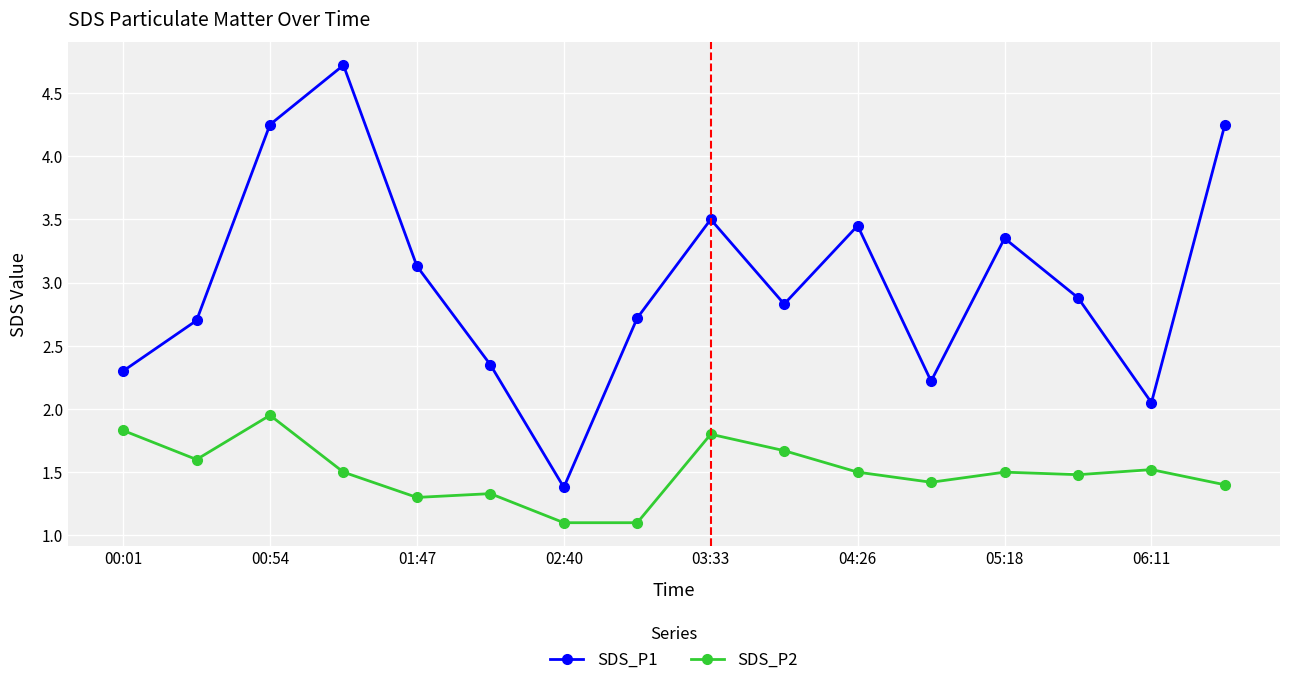

How many data points in SDS_P1 are less than 2?

1